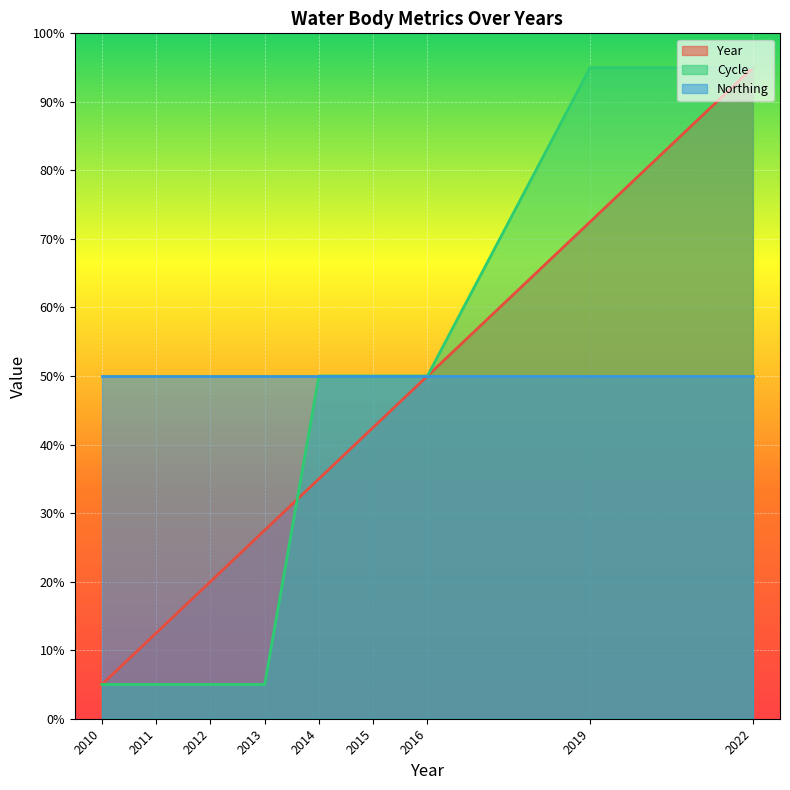

Is it true that Year equals 2.8 at 2011?

False